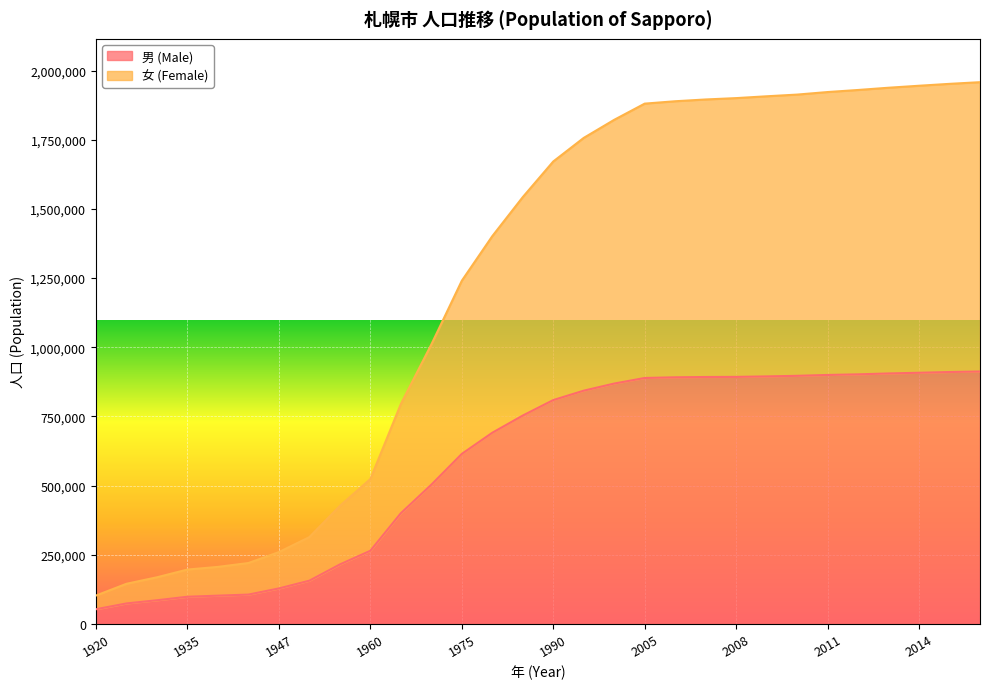

Does the chart display data point markers on the line(s)?

No